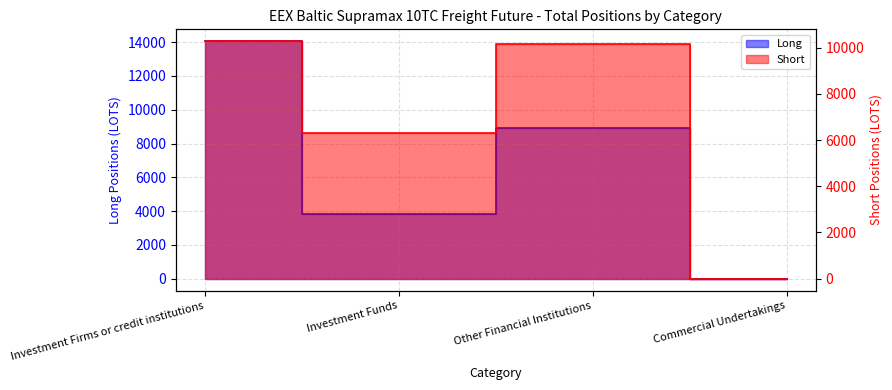

What is the difference between the highest and lowest values at Other Financial Institutions?

1219.8